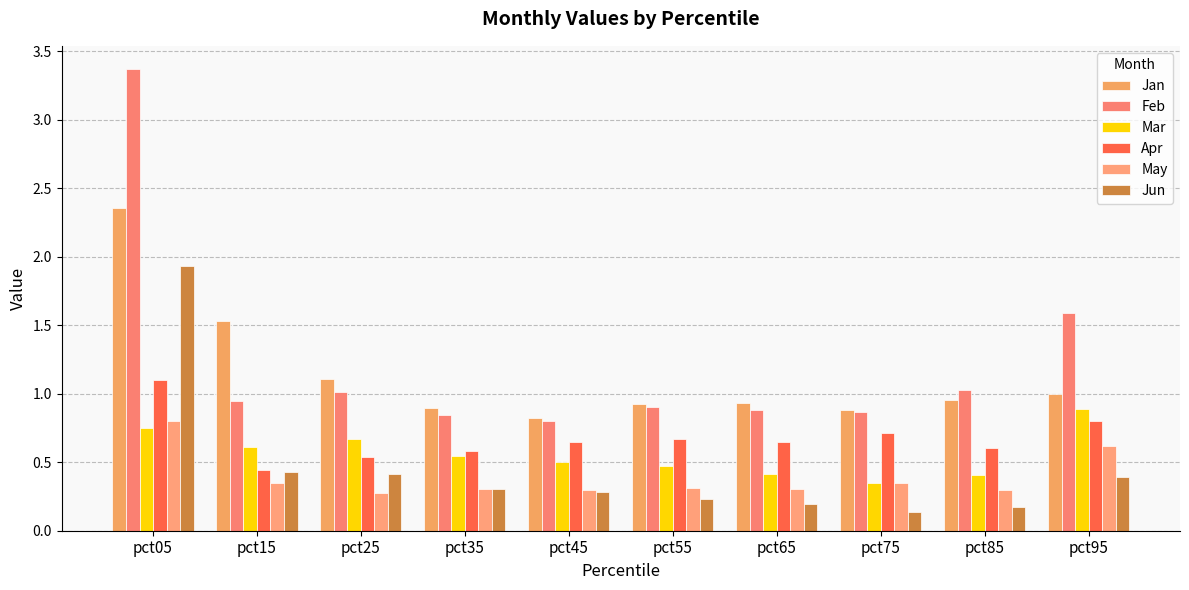

Is the value of Feb at pct65 greater than the value of Jun at pct05?

No